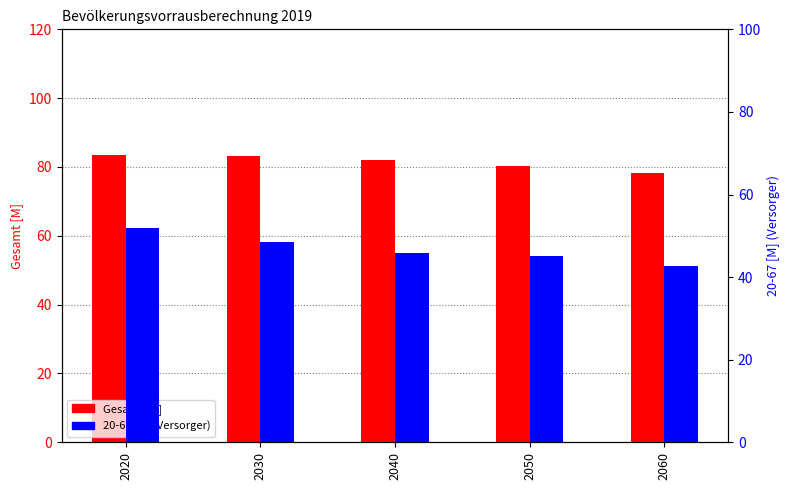

How many bars are there in total?

10